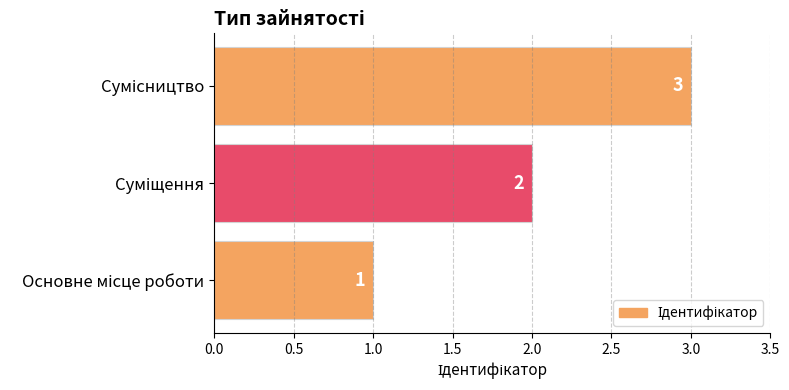

What is the greatest value displayed?

3